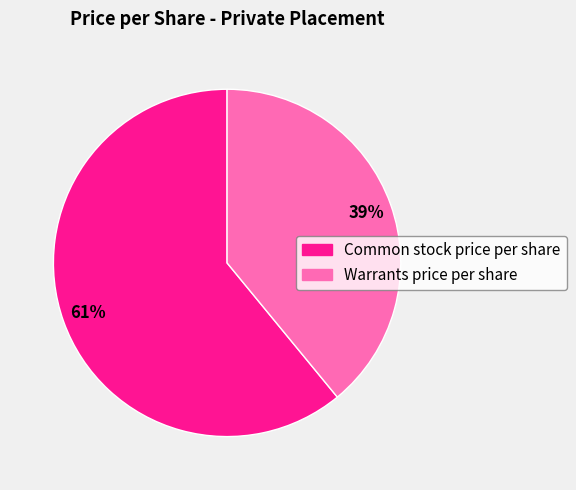

Does Warrants price per share account for over 50% of the chart?

No